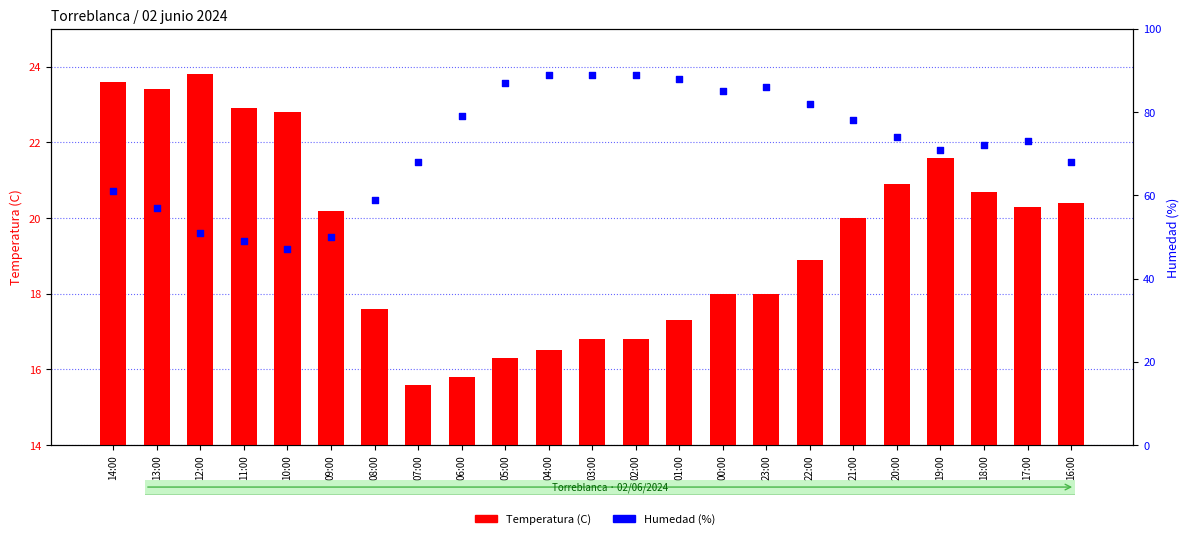

Which series has the widest spread of Y values?

Humedad (%)